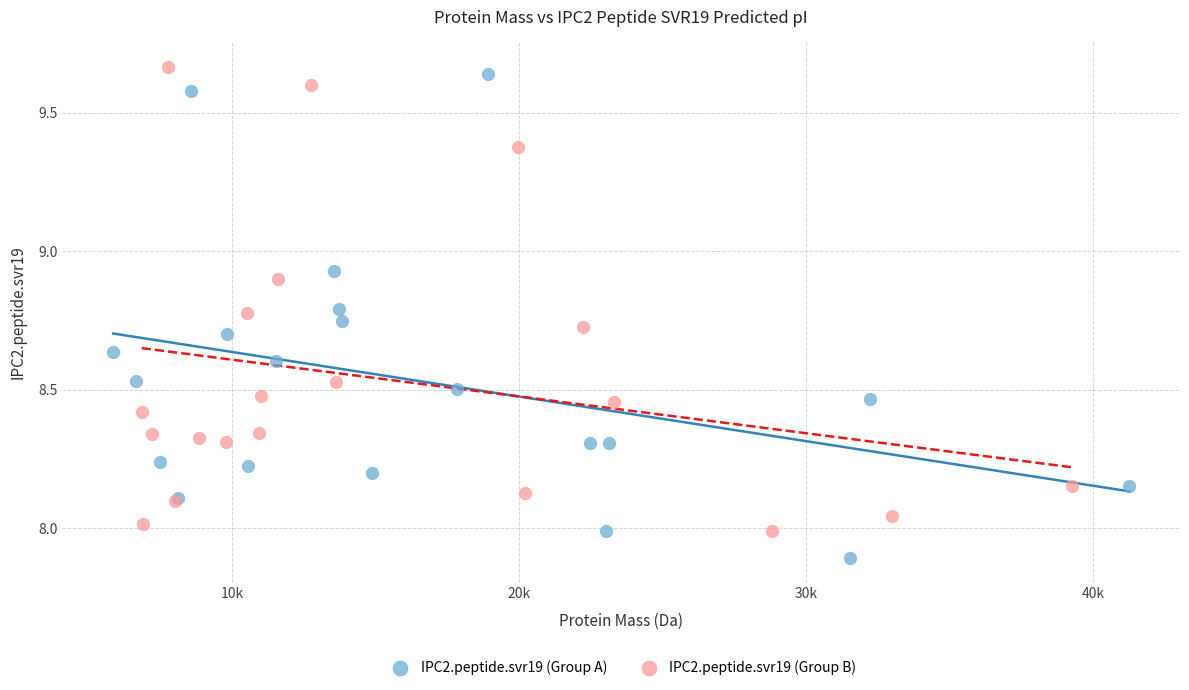

What are all the series names shown in the legend?

IPC2.peptide.svr19 (Group A), IPC2.peptide.svr19 (Group B)